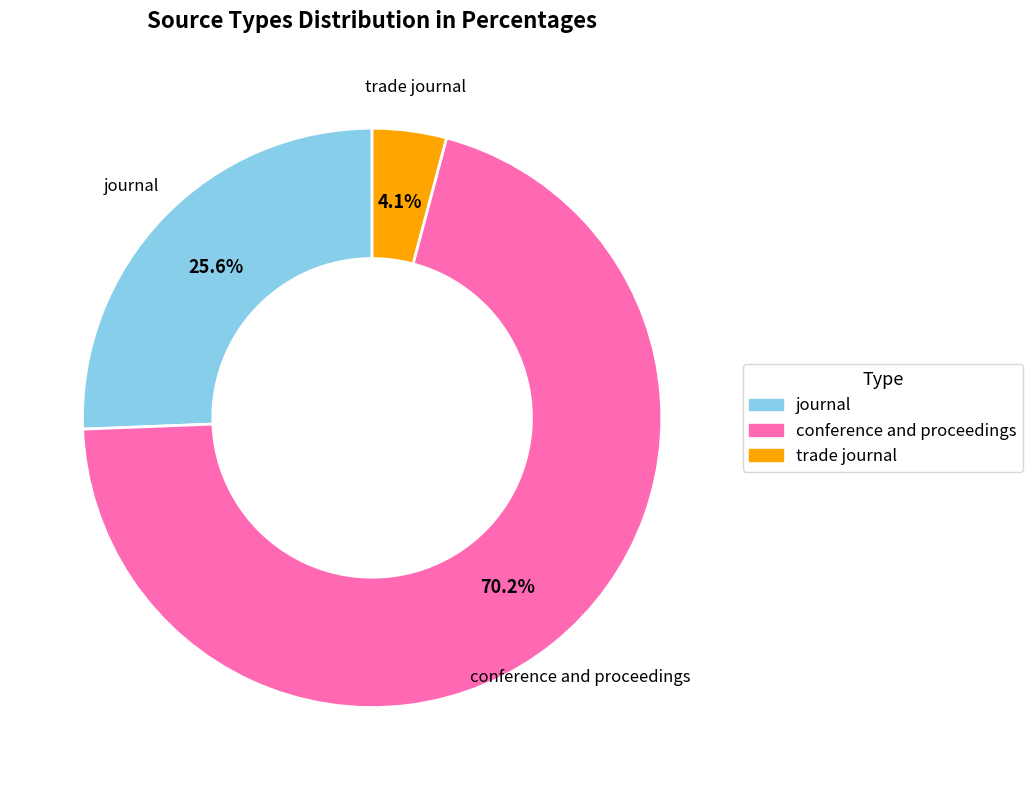

Count the number of slices in the pie.

3